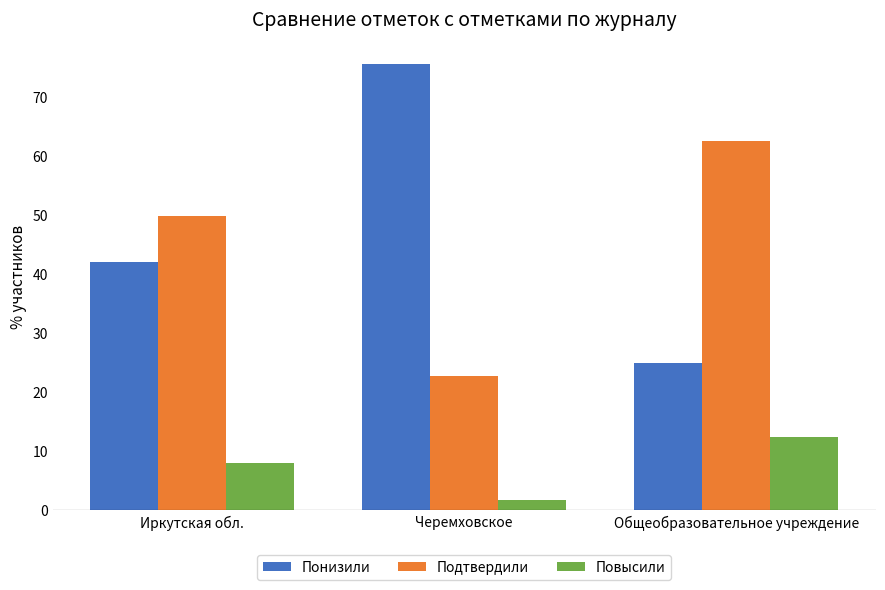

How many groups of bars are there?

3